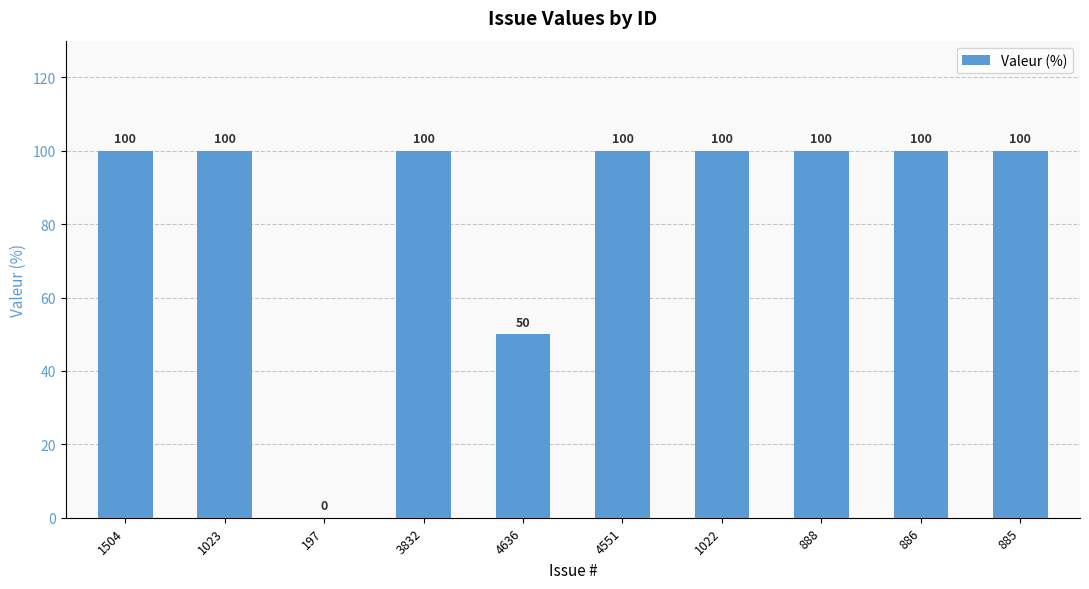

What is the greatest value displayed?

100